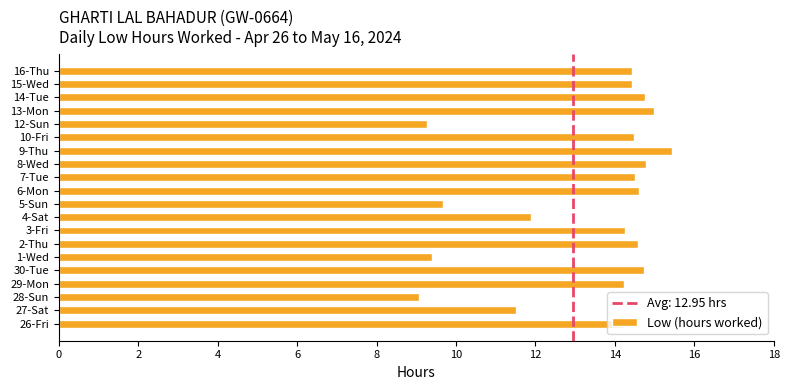

What is the difference between the maximum and minimum values?

6.4